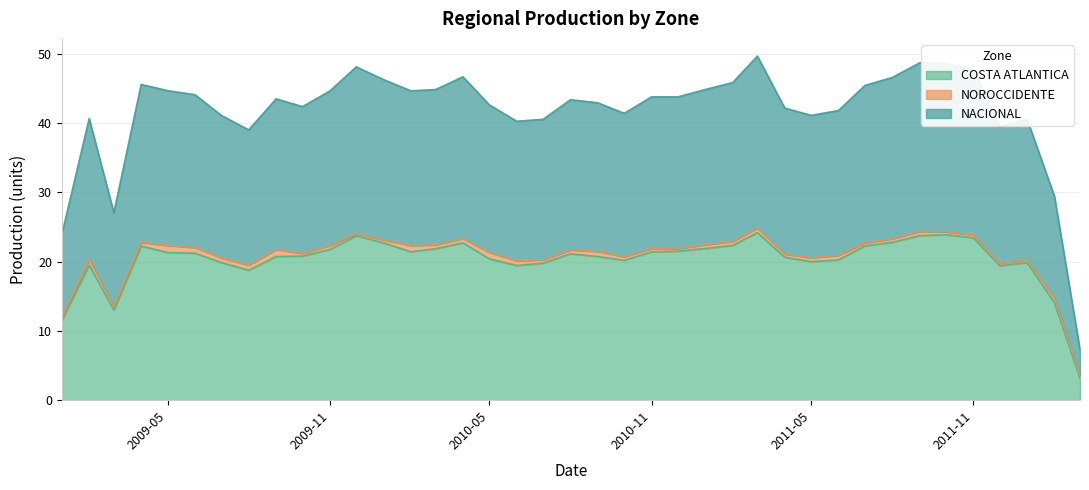

True or false: COSTA ATLANTICA has a value of 21.3 at 2009-05.

True